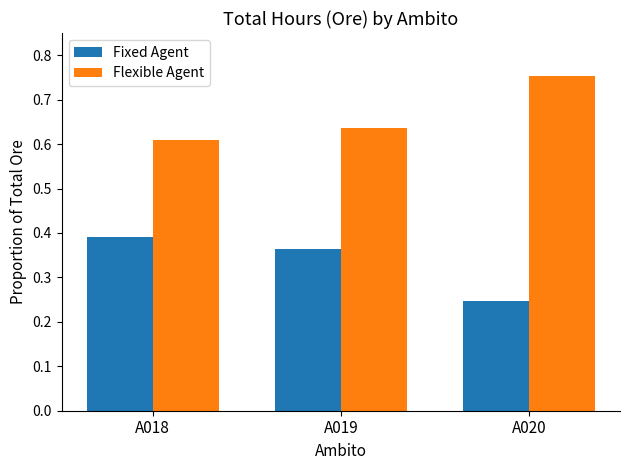

The Flexible Agent series shows 0.2 at A020. True or false?

False